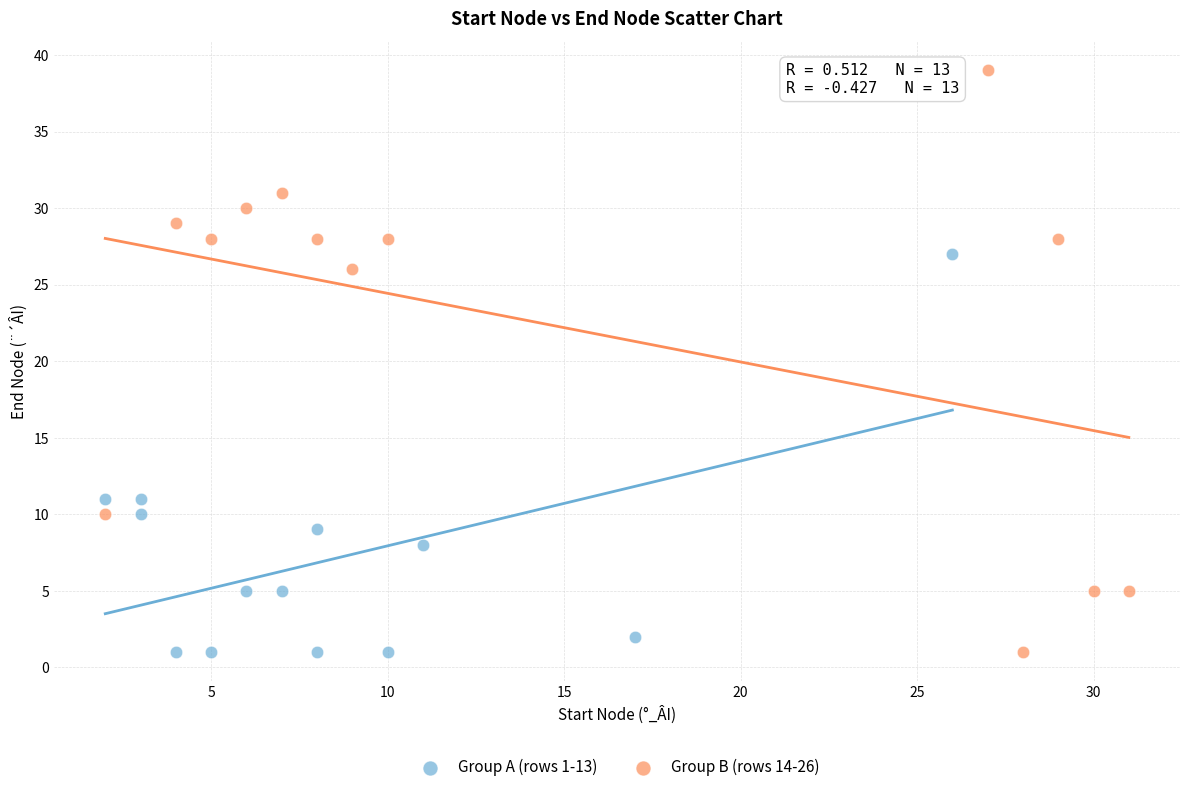

Which series has the largest Y range (max minus min)?

Group B (rows 14-26)